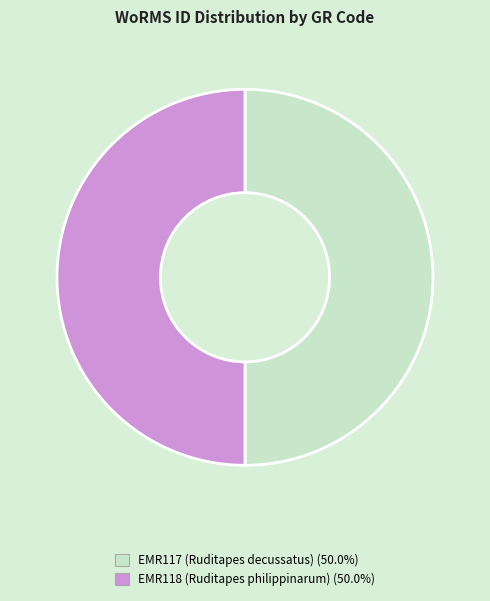

Approximately how many times larger is the value at EMR118 compared to EMR117?

1.0